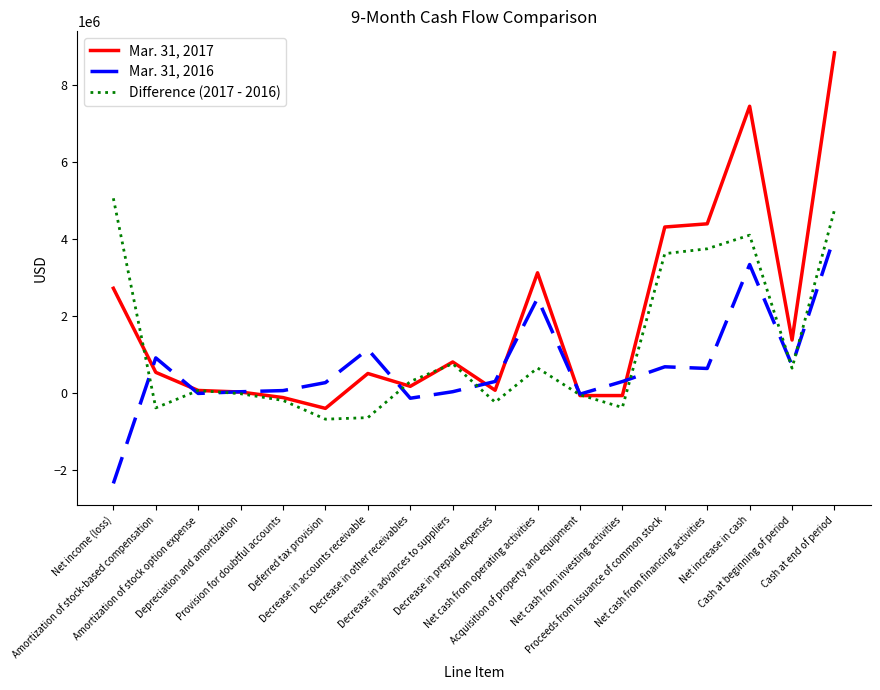

What is the lowest value of the Mar. 31, 2017 series?

-387900